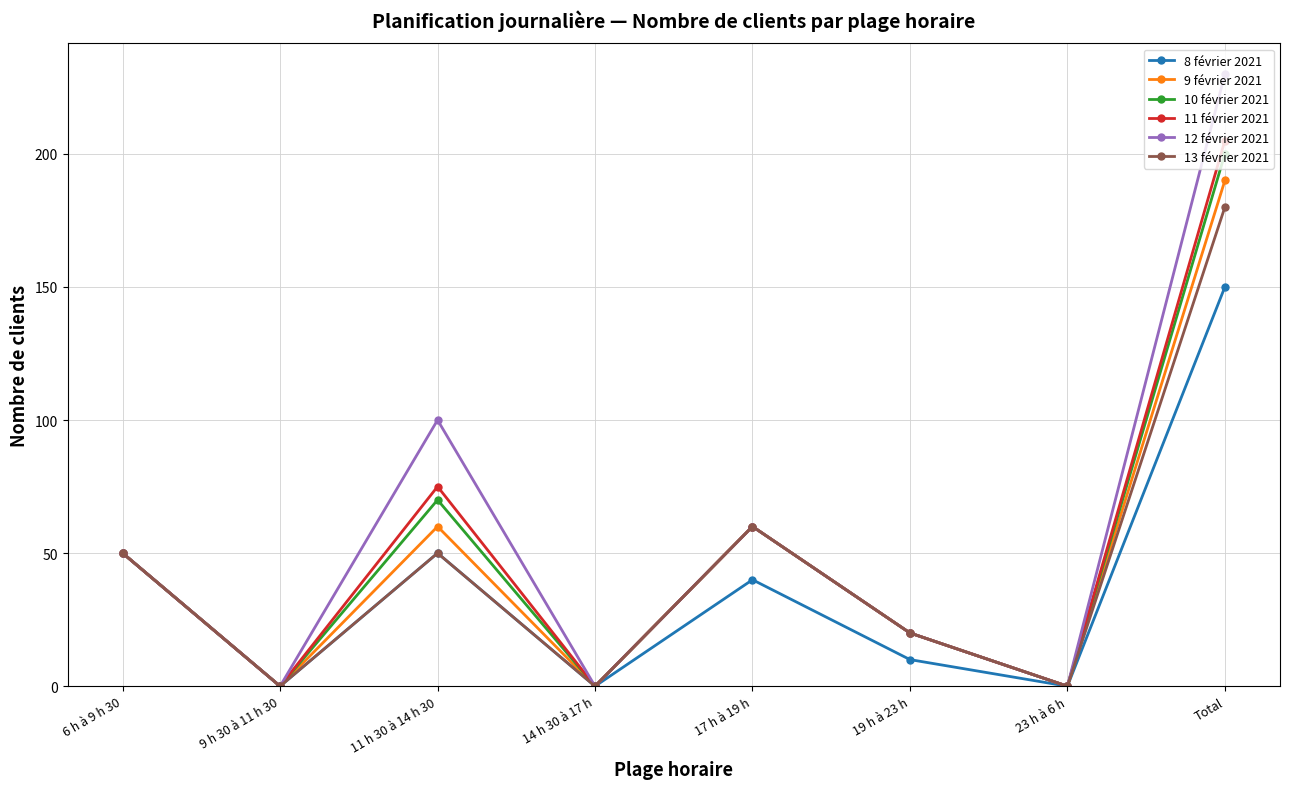

Which series has the largest range (max minus min)?

12 février 2021